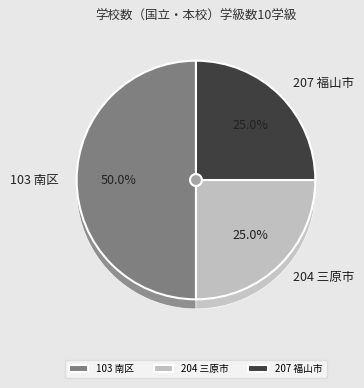

Rank the categories by value from lowest to highest.

204 三原市, 207 福山市, 103 南区